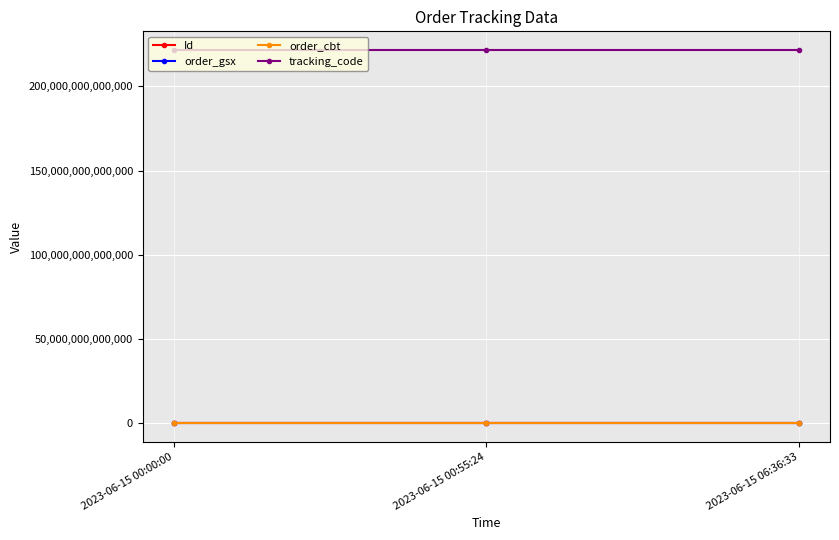

What is the label of the 1st point from the right?

2023-06-15 06:36:33